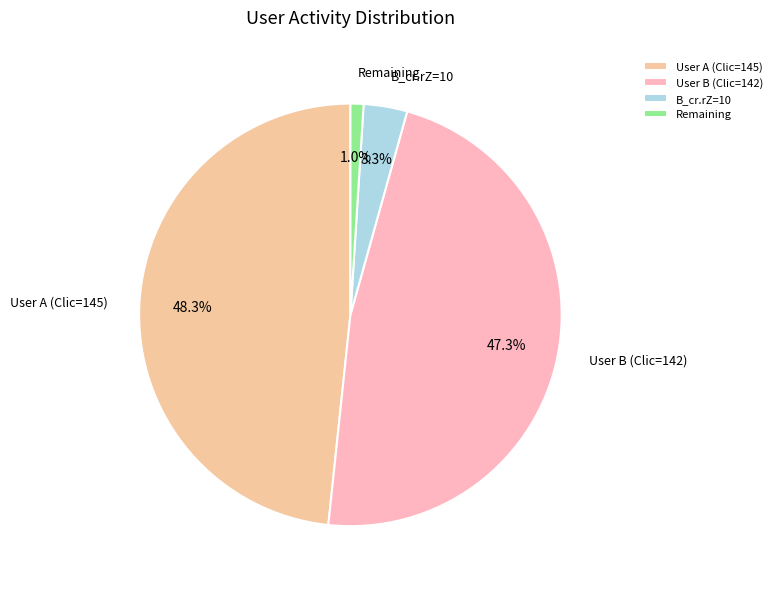

Does B_cr.rZ=10 represent more than half of the total?

No